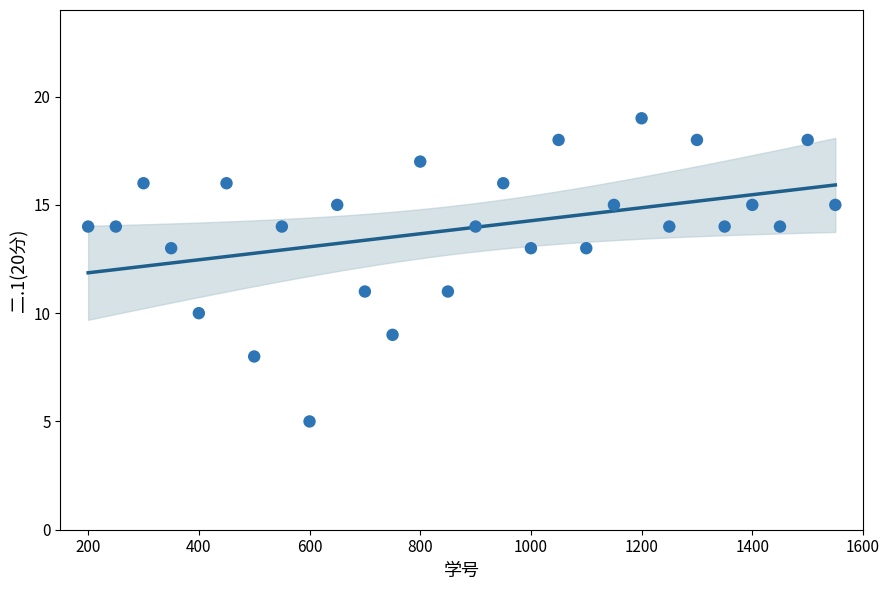

What is the range of X values (max minus min)?

1350